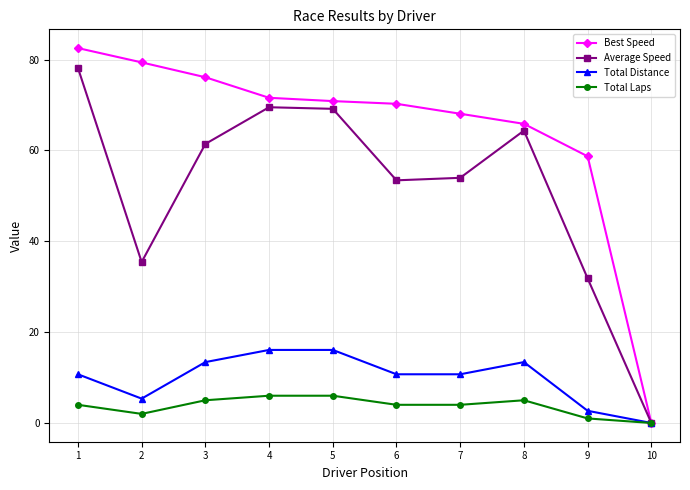

Which series has the largest total across all categories?

Best Speed